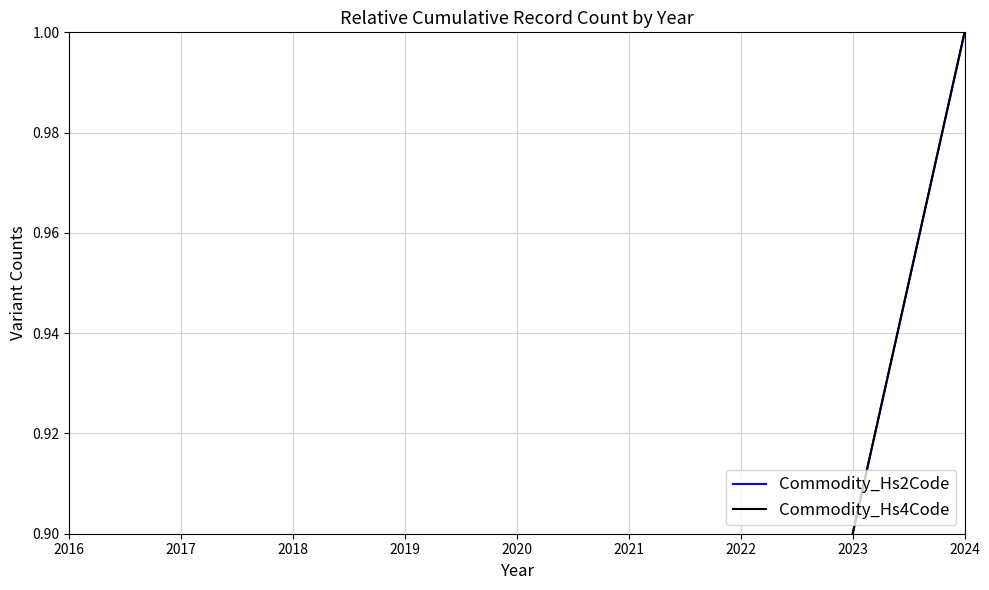

Count the number of data series in this chart.

2